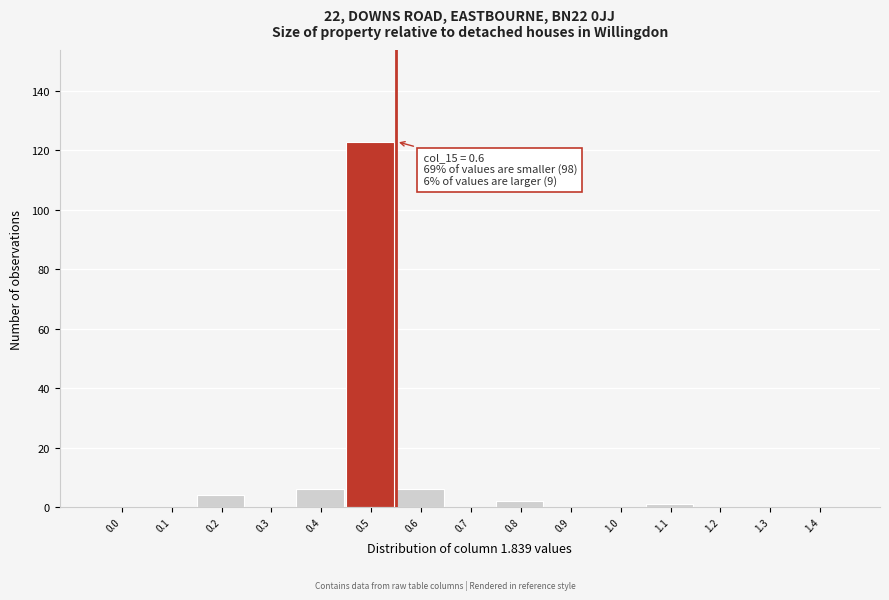

Reading left to right, what are all the values shown in this chart?

0.0=0	0.1=0	0.2=4	0.3=0	0.4=6	0.5=123	0.6=6	0.7=0	0.8=2	0.9=0	1.0=0	1.1=1	1.2=0	1.3=0	1.4=0